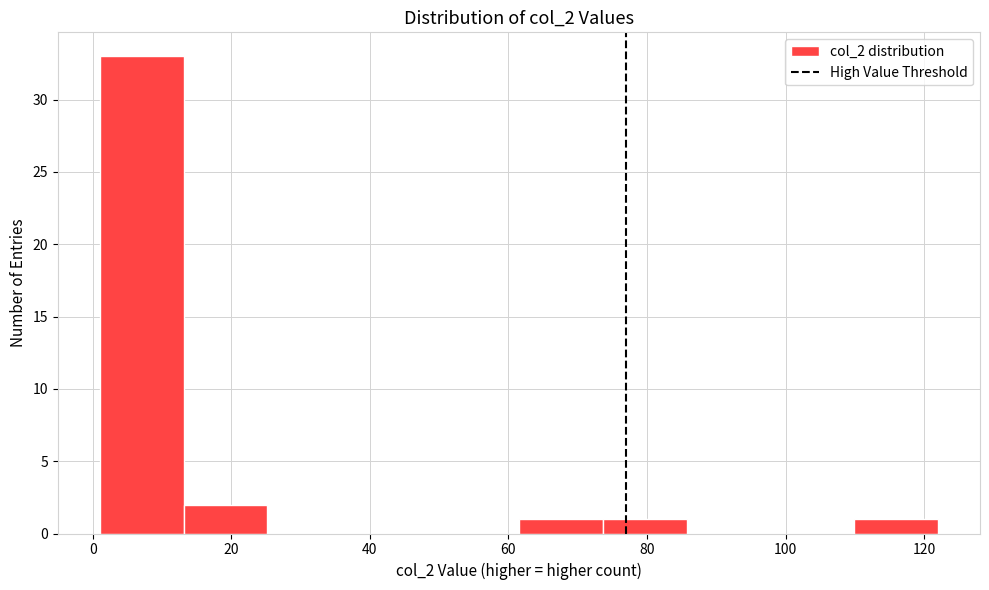

Reading left to right, list every bar in this chart as the range it spans on the x-axis followed by its height. Neither the bar edges nor the heights are printed on the chart, so give them approximately, as read against the axes.

2 to 14: 33
14 to 26: 2
26 to 38: 0
38 to 50: 0
50 to 62: 0
62 to 74: 1
74 to 86: 1
86 to 98: 0
98 to 110: 0
110 to 122: 1